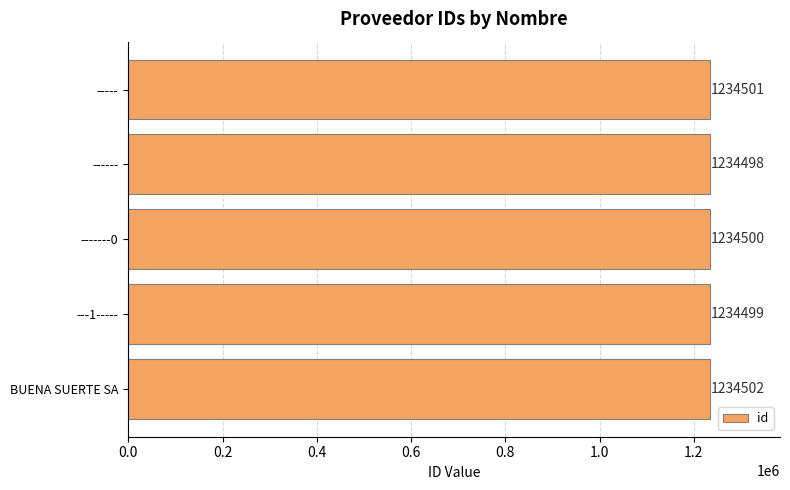

True or false: the data shows 609923 at -----.

False